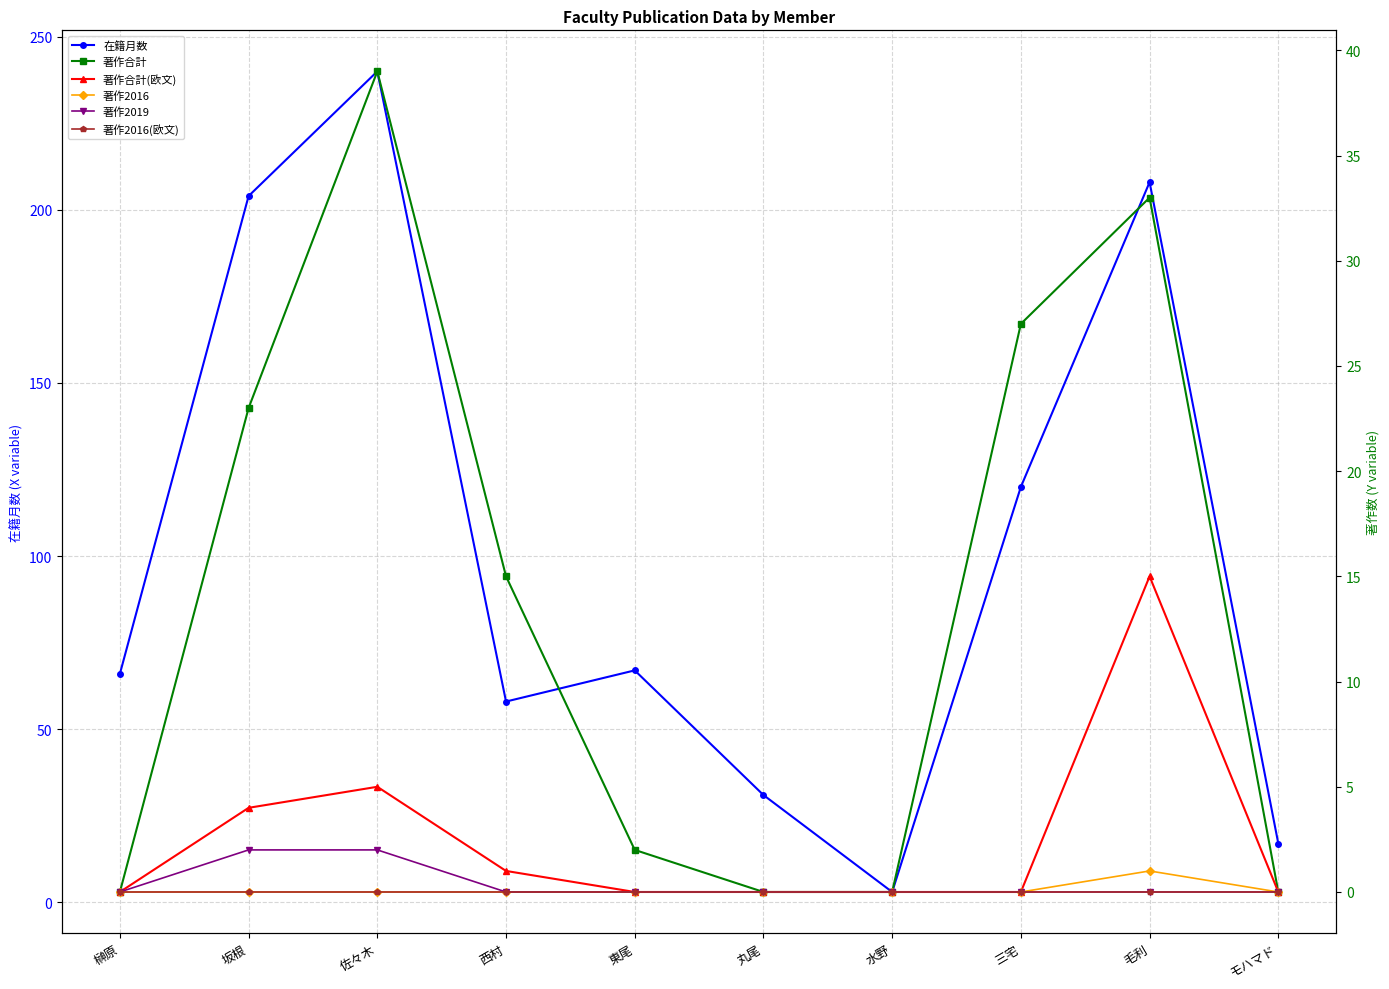

How many lines are shown in the chart?

6